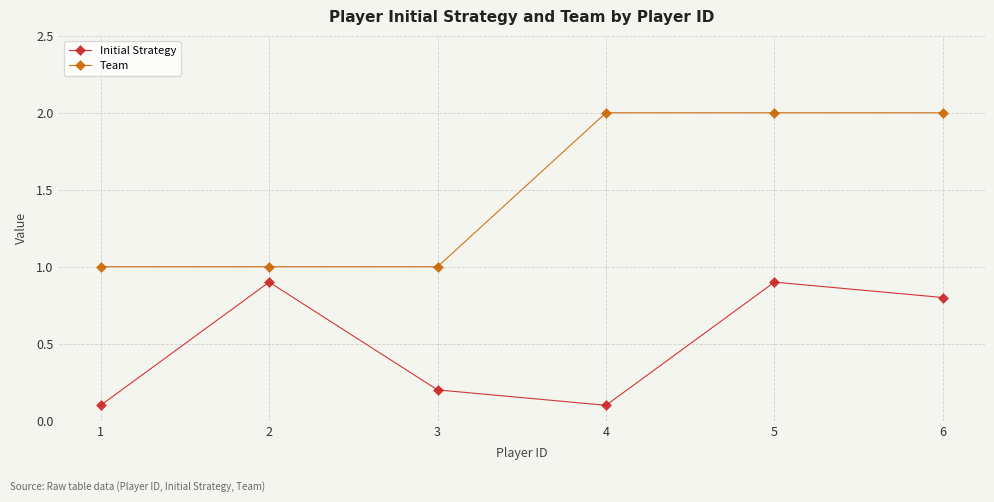

What is the difference between the maximum and second lowest values in the Initial Strategy series?

0.8